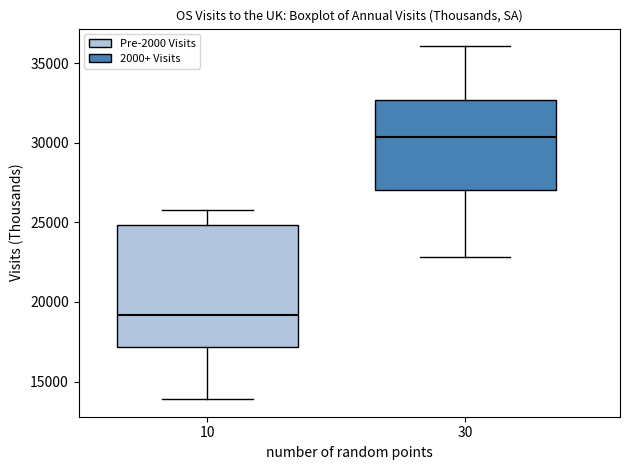

Reading left to right, read every box against the y-axis: the position of its median line, the range the box covers, and the ends of its whiskers. The values are not printed on the chart, so give them approximately, as read against the axis.

10: median 19000, box 17000 to 25000, whiskers 14000 to 26000
30: median 30500, box 27000 to 32500, whiskers 23000 to 36000